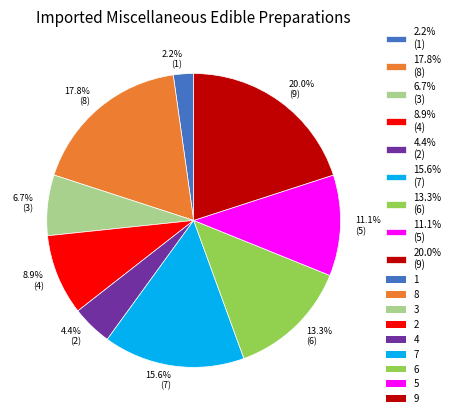

What percentage is NOT represented by 20.0% (9)?

80.0%